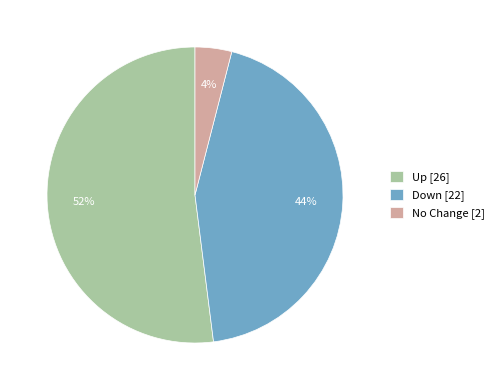

True or false: No Change [2] accounts for 10% of the total.

False